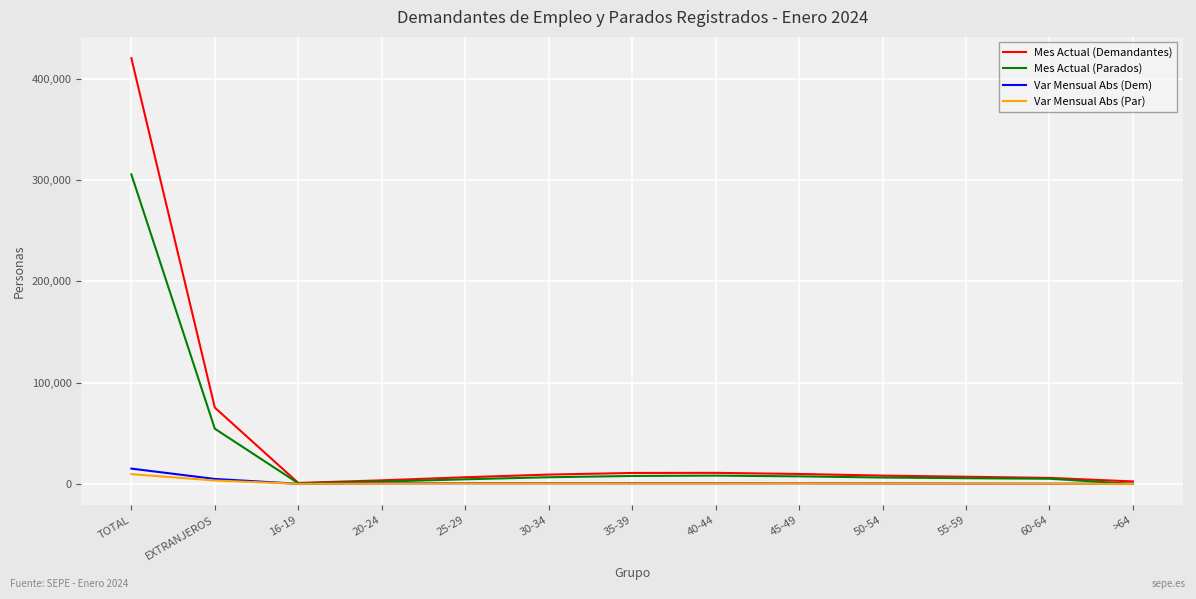

What is the sum of the Var Mensual Abs (Par) values at 30-34 and 55-59?

652